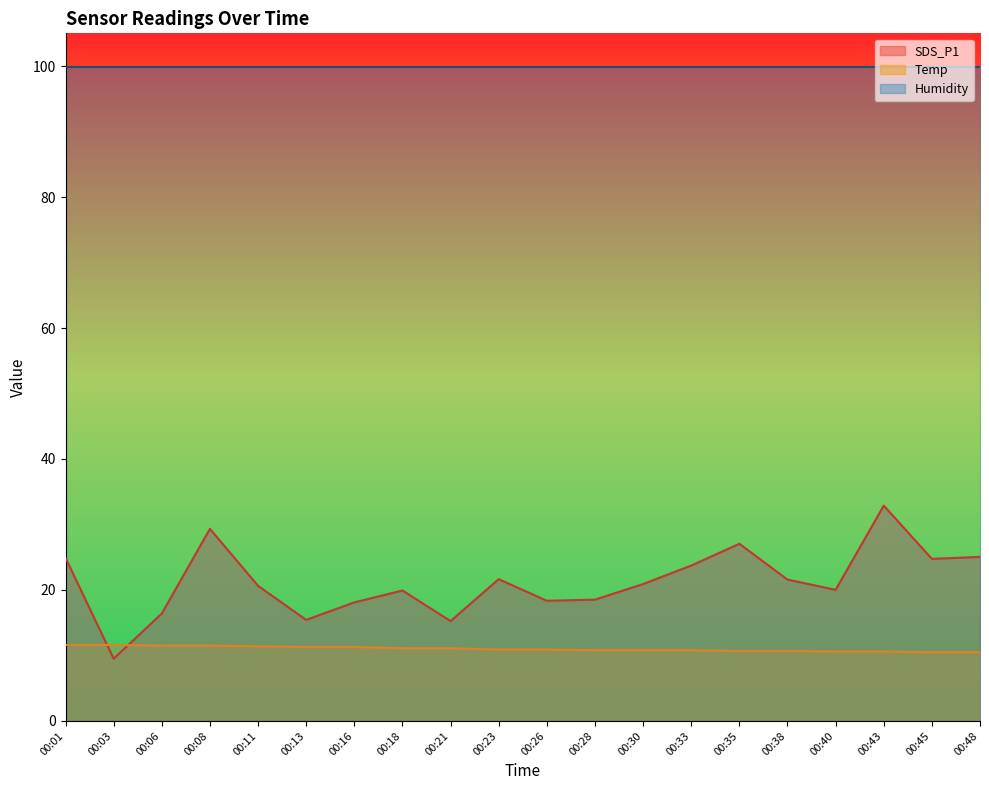

Rank the series by their average value, from lowest to highest.

Temp, SDS_P1